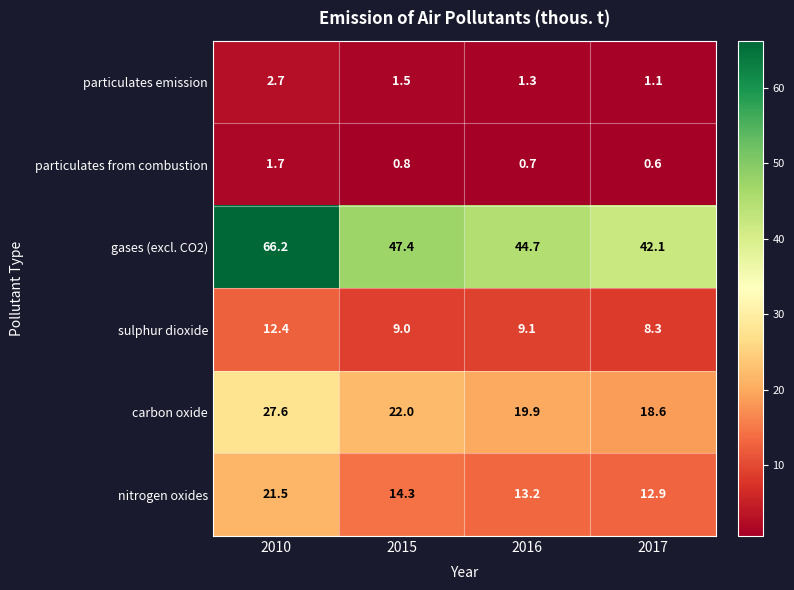

At which label does carbon oxide first exceed 22?

2010